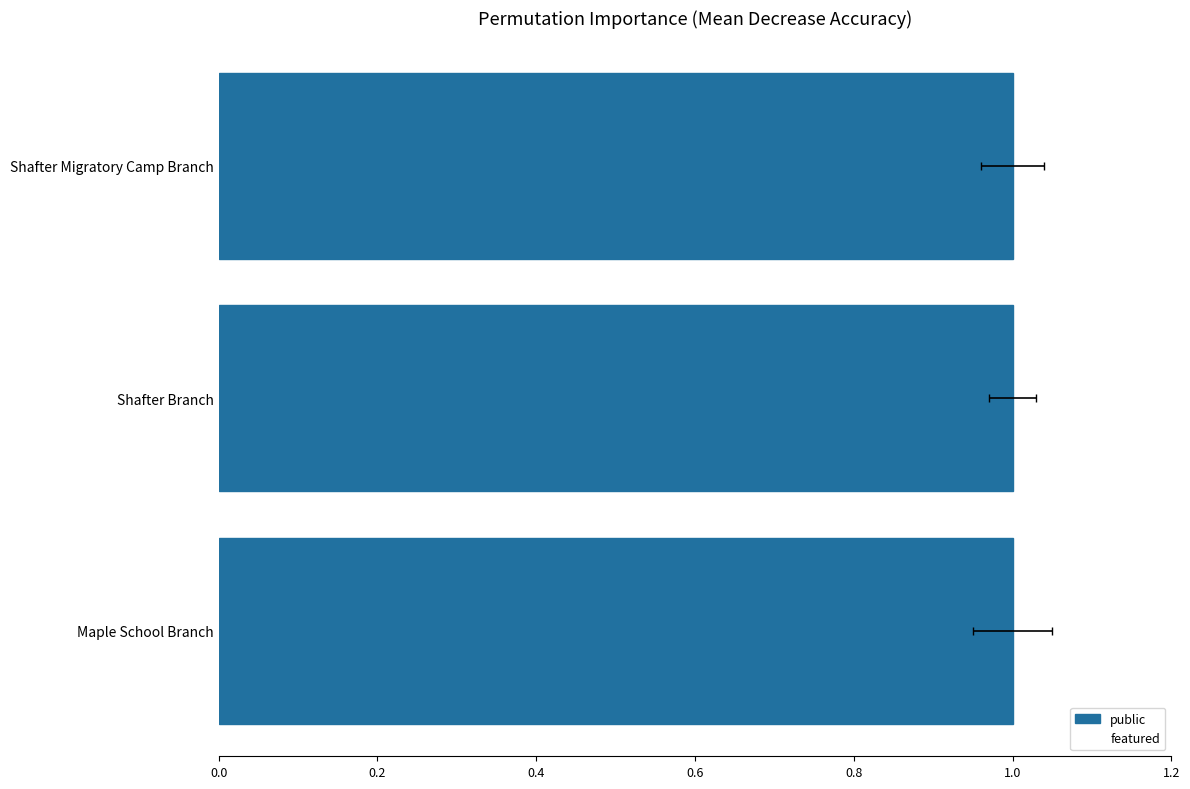

Reading right to left, transcribe all the data shown in this chart.

public: 1	1	1
featured: 0	0	0